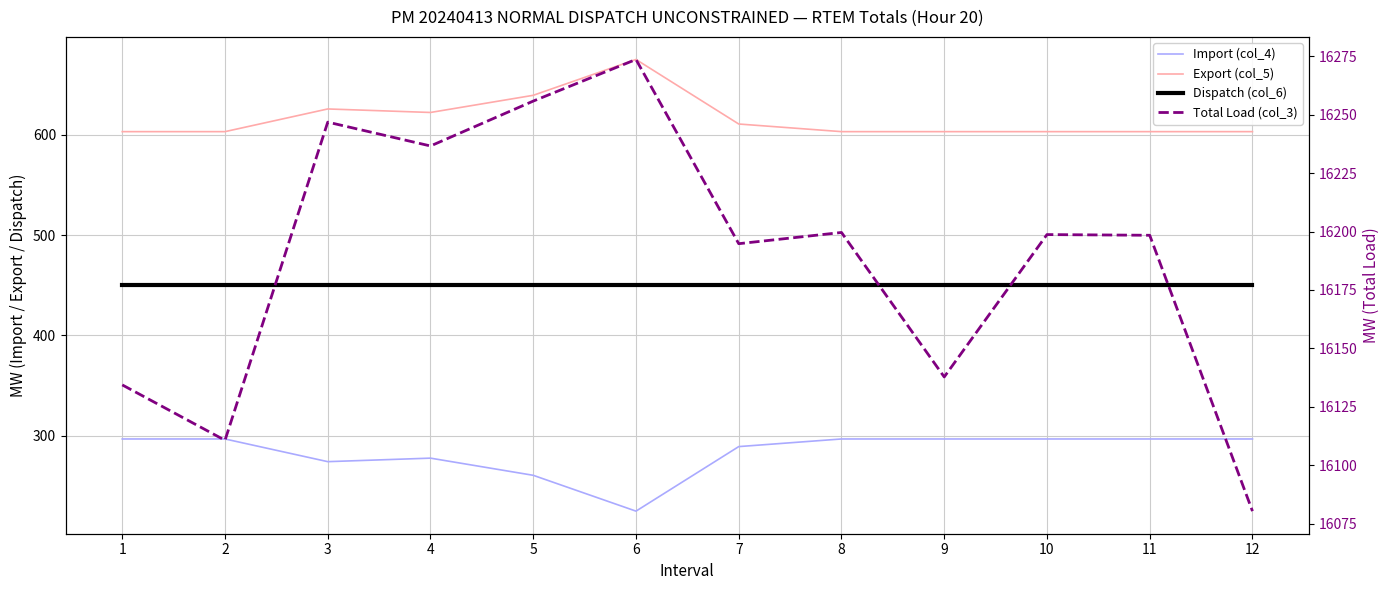

Which series has the widest spread of values?

Total Load (col_3)